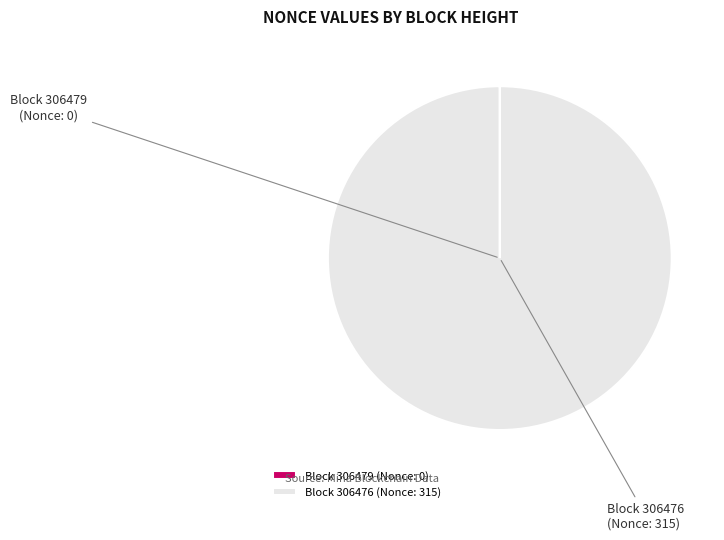

What is the smallest slice in the pie chart?

306479